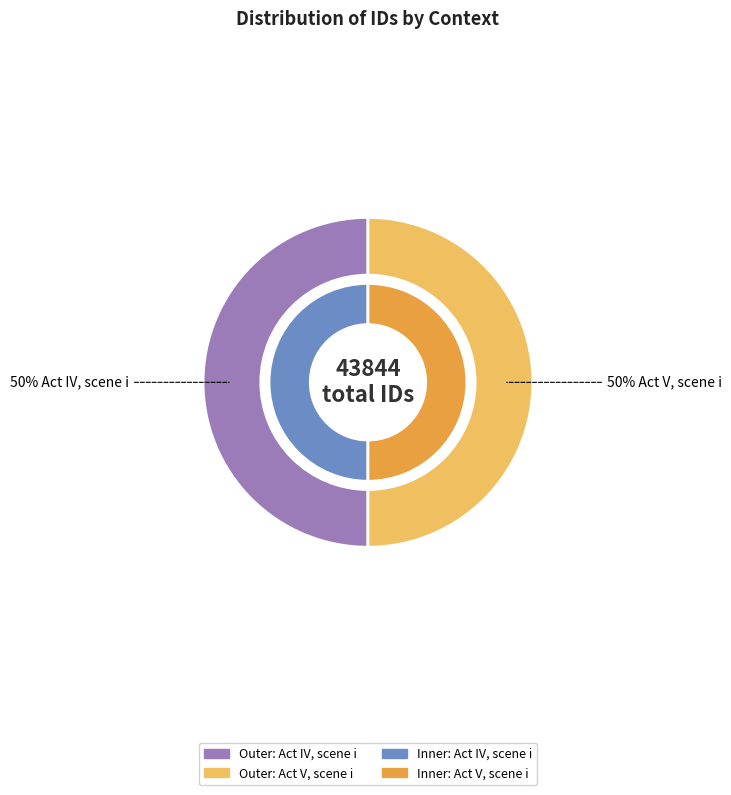

What percentage is the Act IV, scene i slice, to the nearest percent?

50%